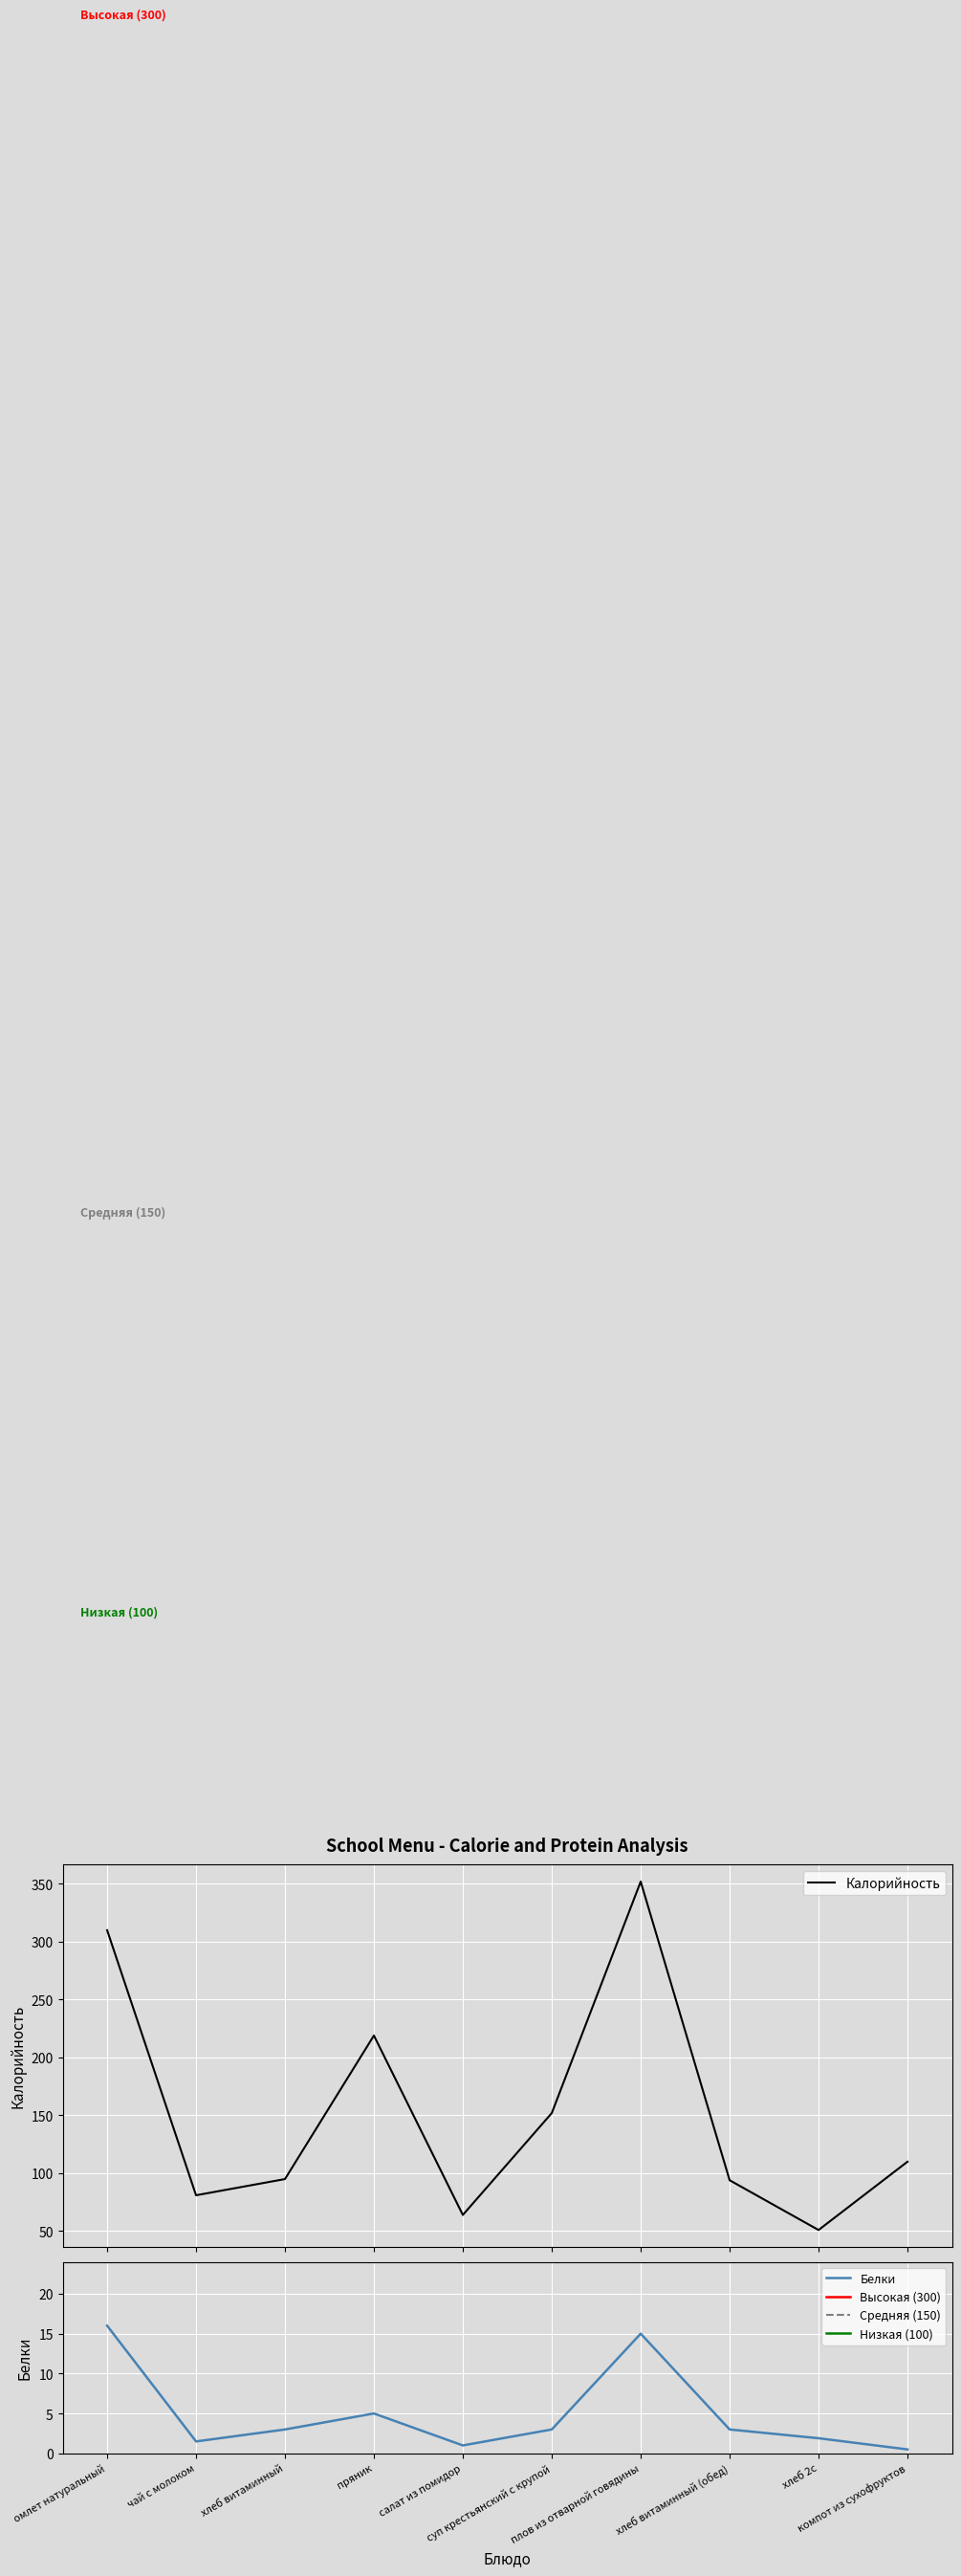

What is the label of the 2nd point from the right?

хлеб 2с